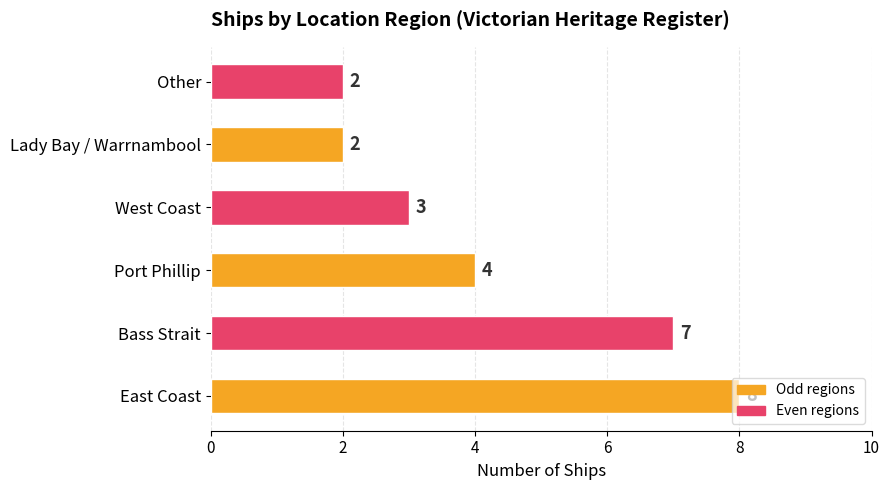

What is the difference between the second highest and minimum values?

5